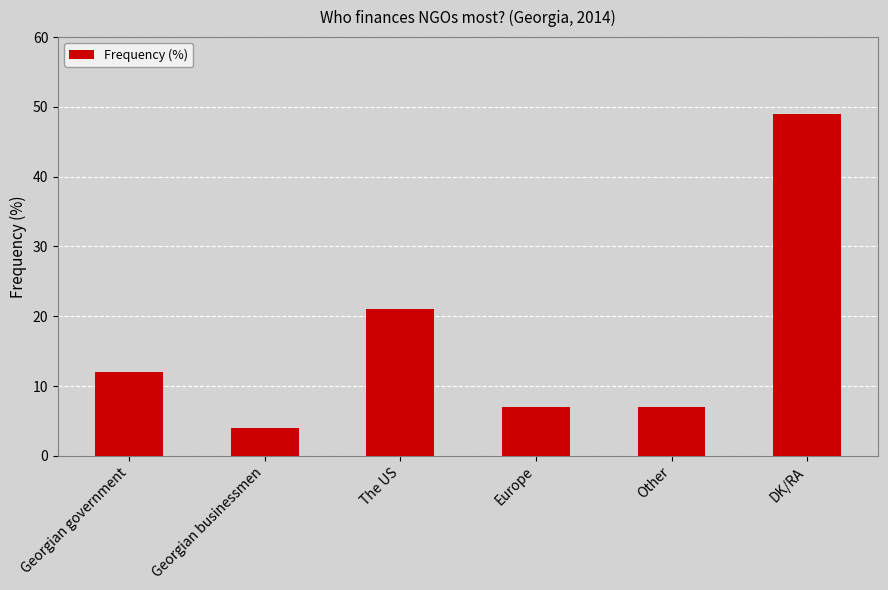

True or false: the data shows 11 at Other.

False